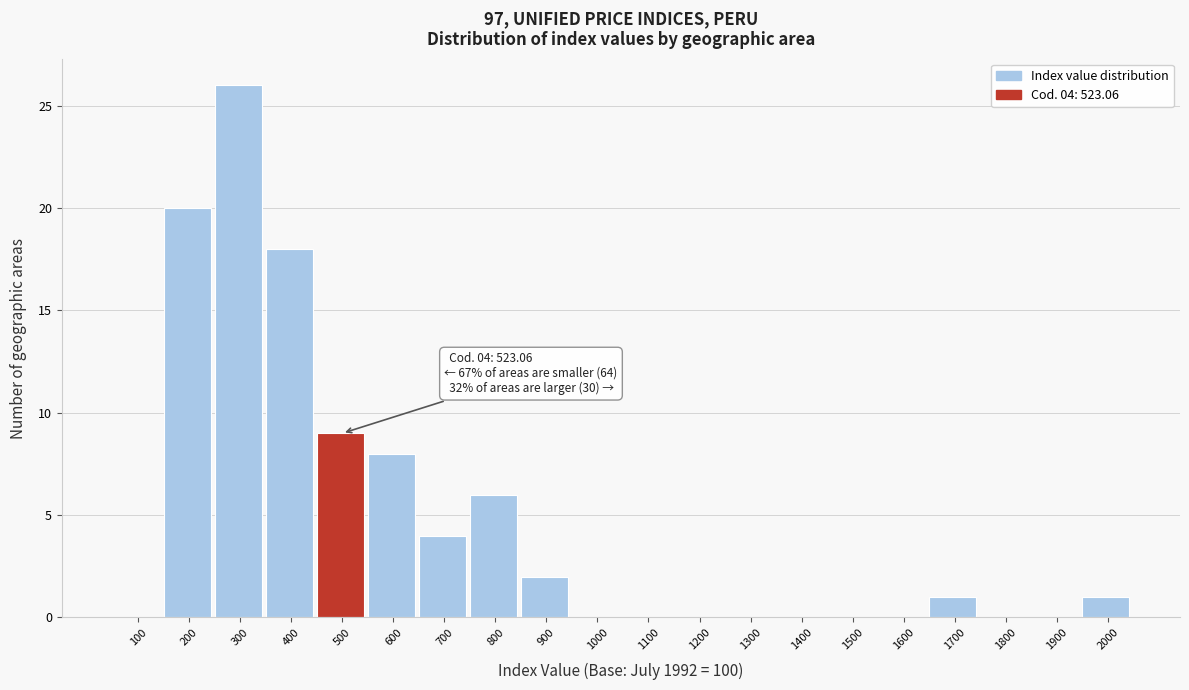

Reading left to right, what are all the values shown in this chart?

100=0	200=20	300=26	400=18	500=9	600=8	700=4	800=6	900=2	1000=0	1100=0	1200=0	1300=0	1400=0	1500=0	1600=0	1700=1	1800=0	1900=0	2000=1